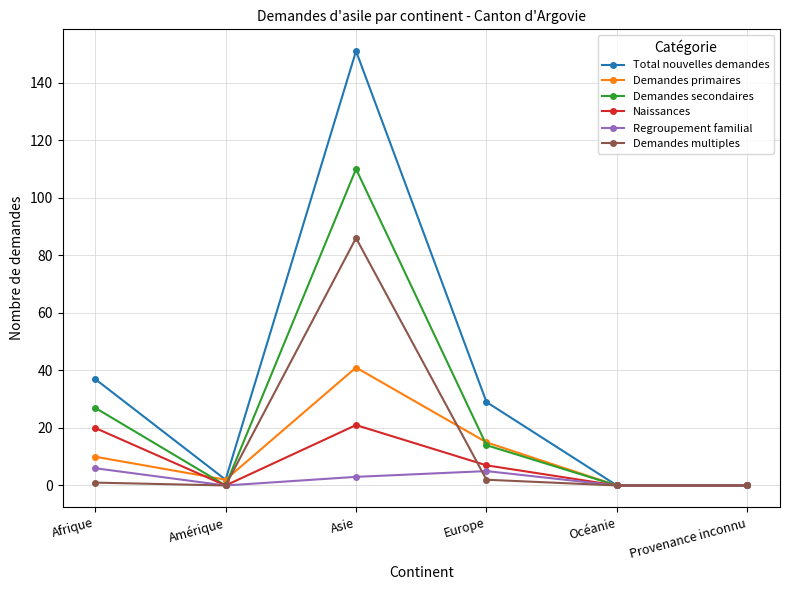

Which category has the highest value across all series?

Asie